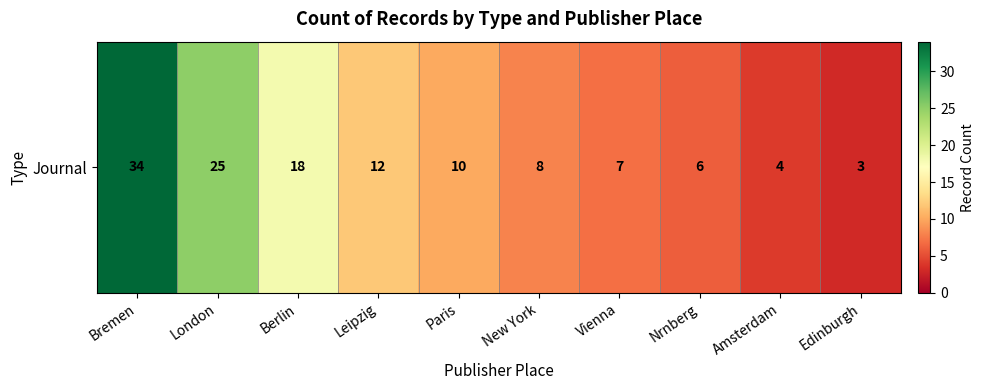

What is the ratio of the value at Paris to the value at London?

0.4